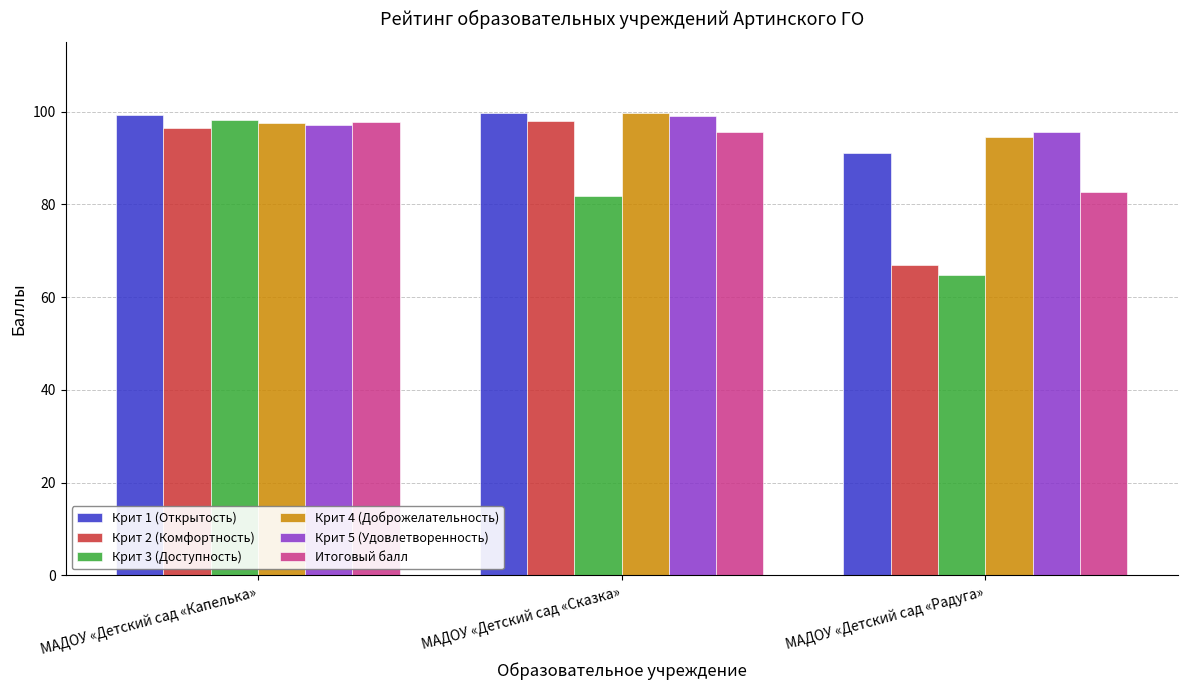

How many data points in Крит 5 (Удовлетворенность) are above 97?

2